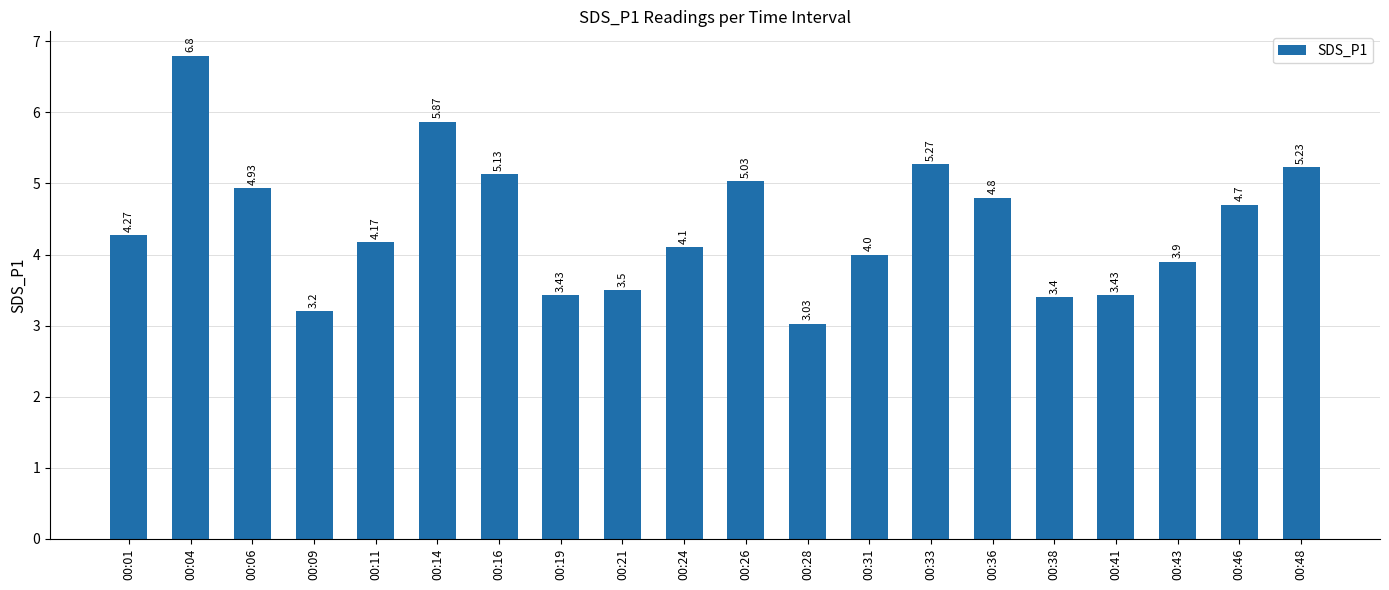

At which label does the data first exceed 4?

00:01